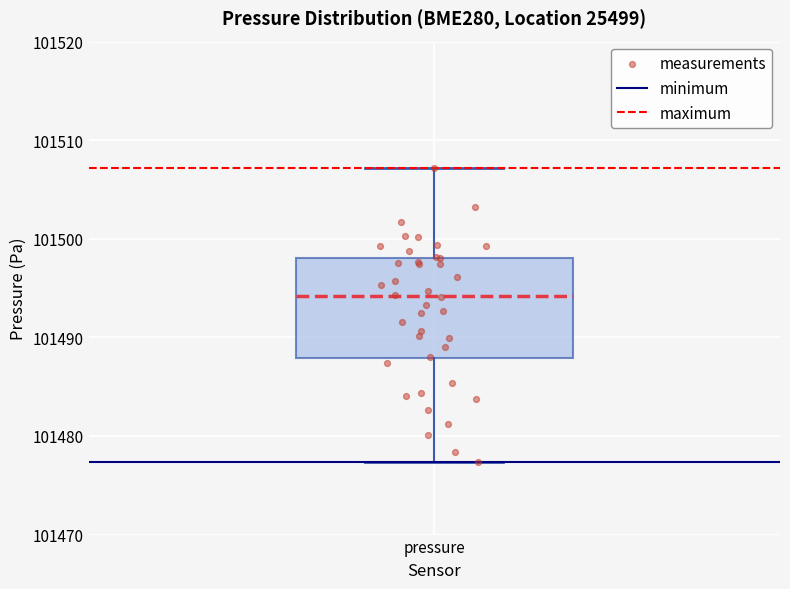

Where does the lower whisker of the box for pressure end on the y-axis? The values are not printed on the chart, so give them approximately, as read against the axis.

101477